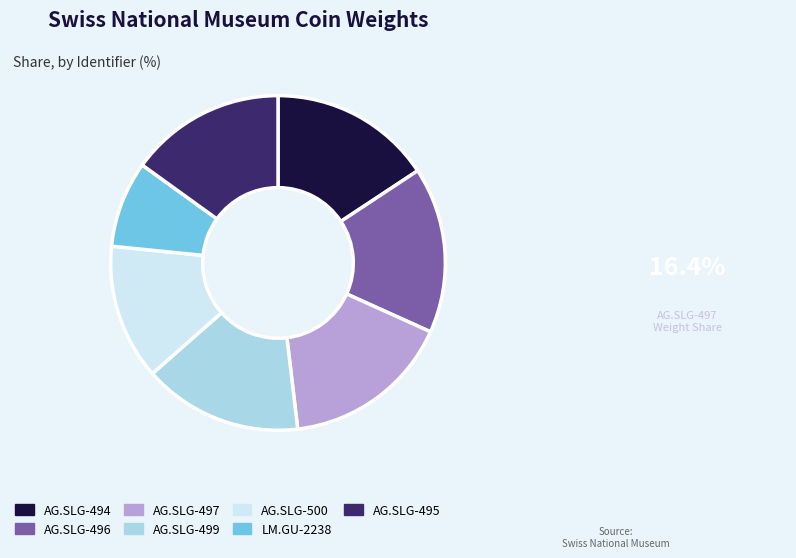

Does AG.SLG-499 represent more than half of the total?

No